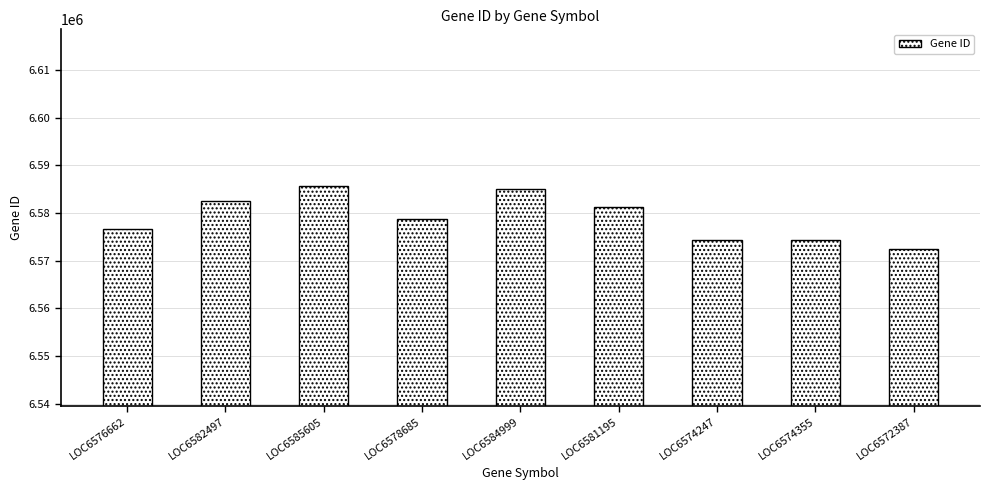

What is the label of the 7th bar from the right?

LOC6585605